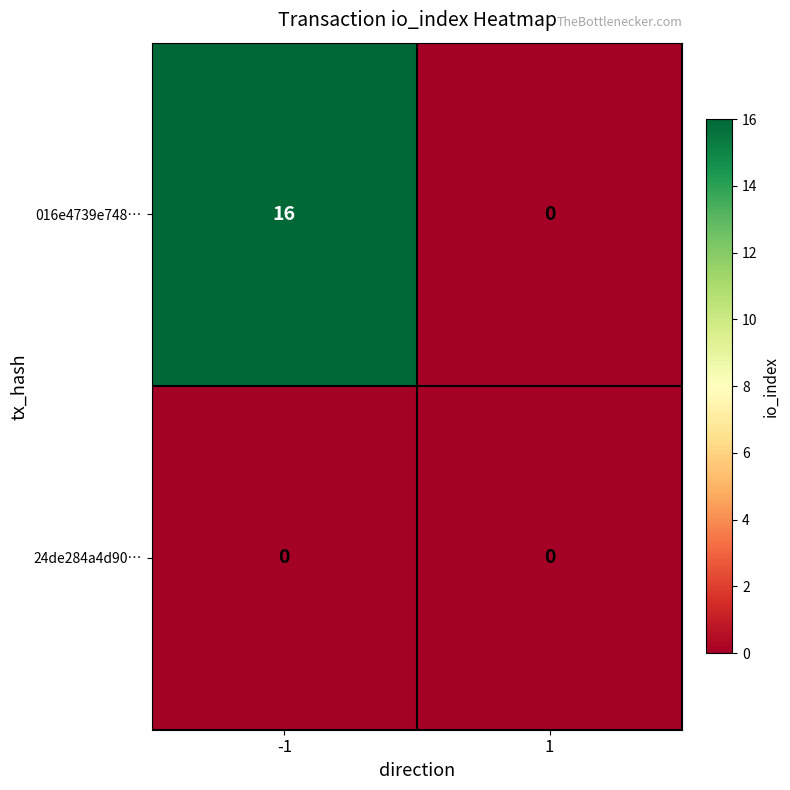

Which series has the largest range (max minus min)?

016e4739e748…